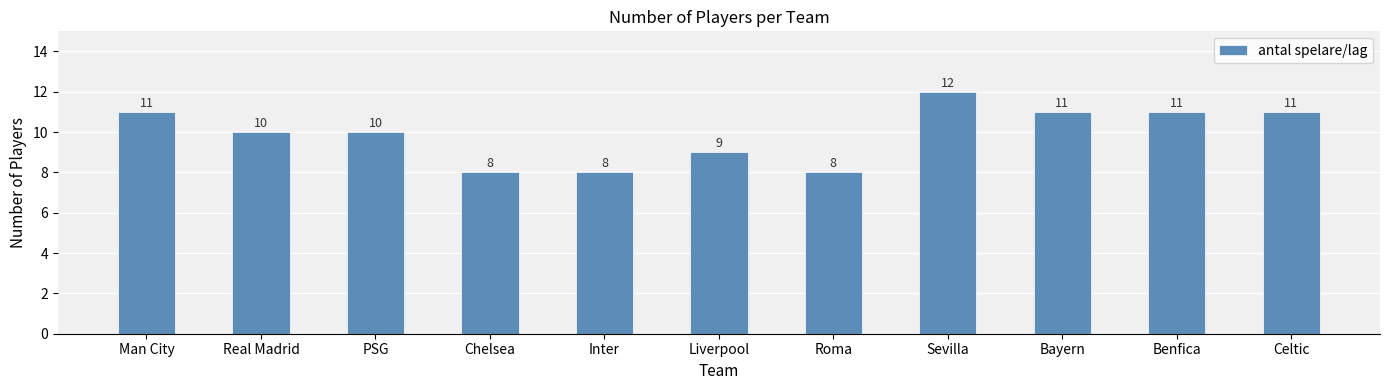

How many data points are less than 10?

4